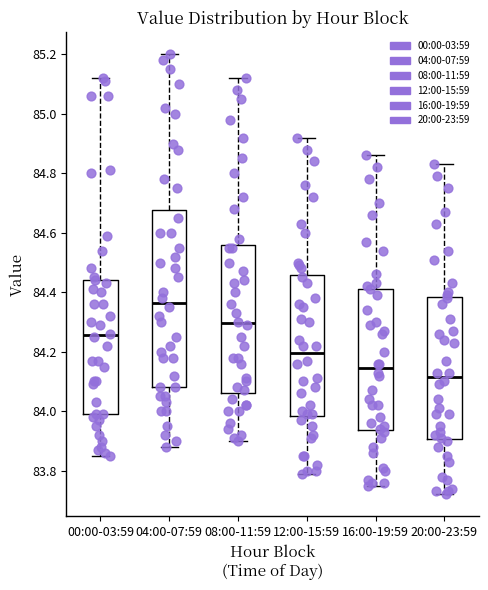

Where is the lower edge of the box for 12:00-15:59 on the y-axis? The values are not printed on the chart, so give them approximately, as read against the axis.

83.98